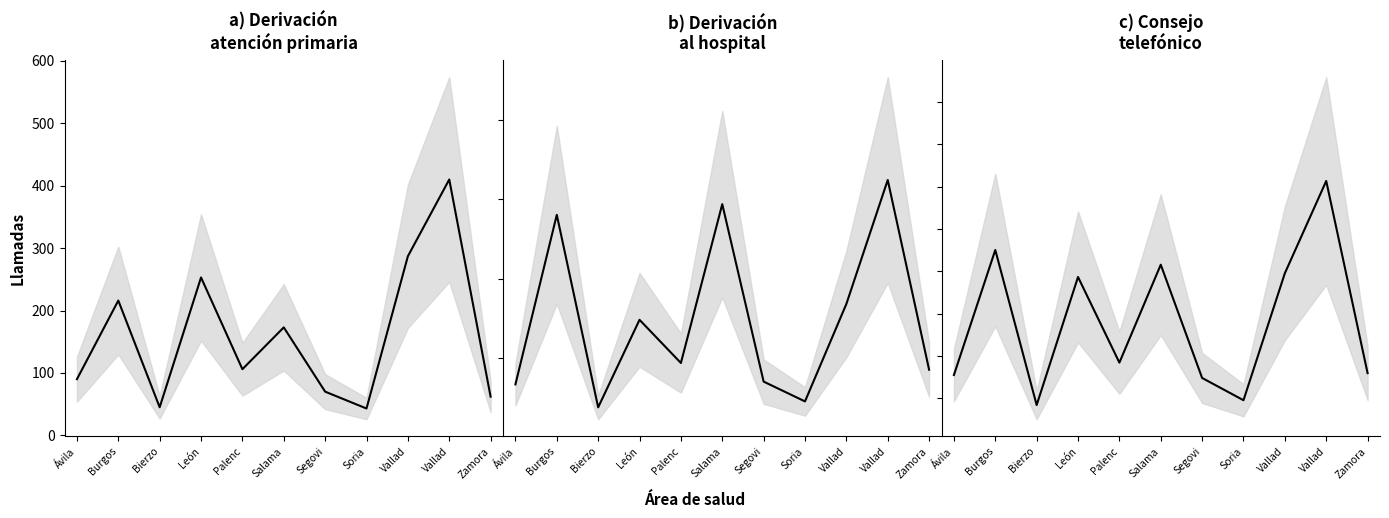

At which label is Derivación al hospital closest to 362?

Vallad